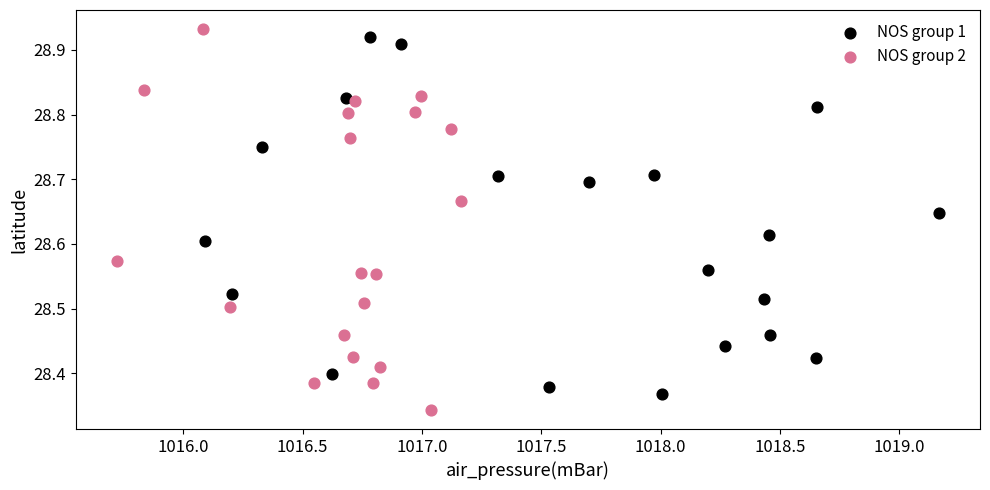

Which series has the largest Y range (max minus min)?

NOS group 2